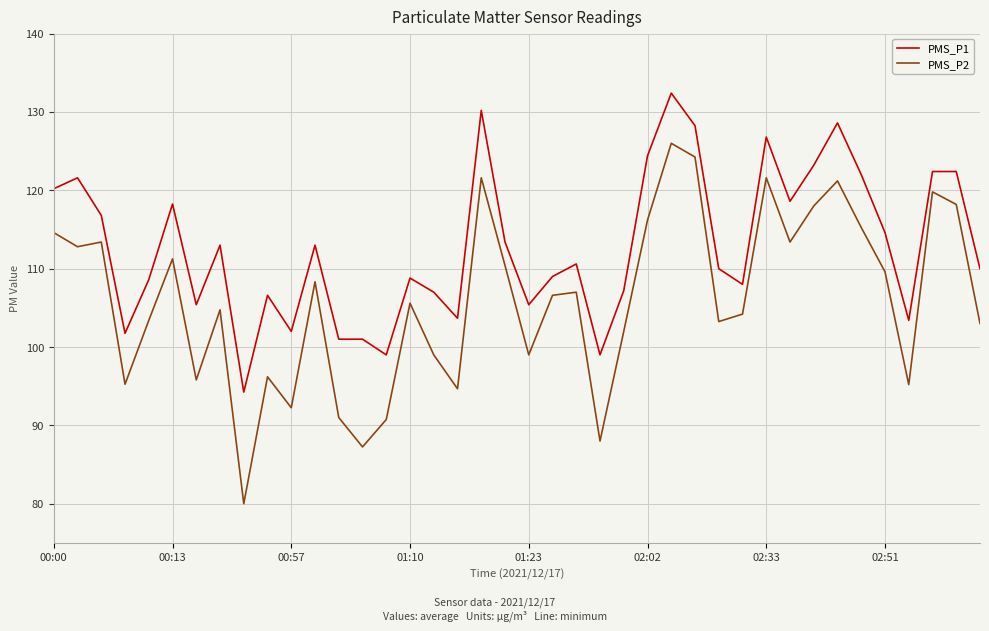

What is the lowest value of the PMS_P2 series?

80.0